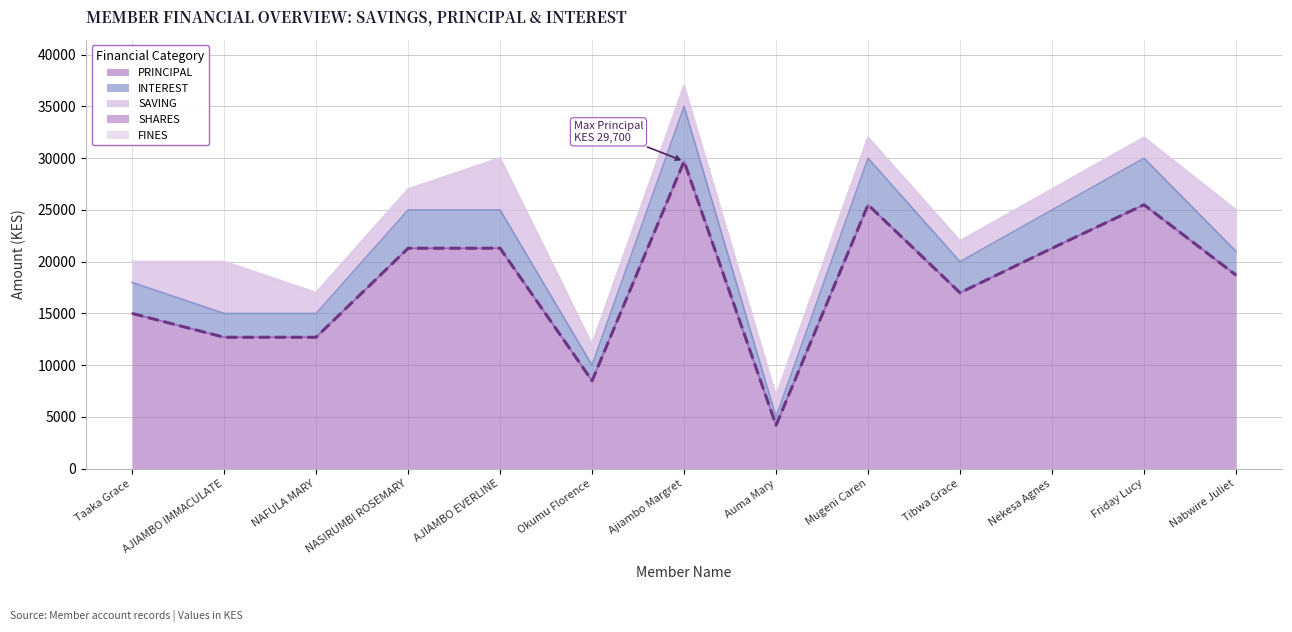

List the labels in order of PRINCIPAL value, smallest first.

Auma Mary, Okumu Florence, AJIAMBO IMMACULATE, NAFULA MARY, Taaka Grace, Tibwa Grace, Nabwire Juliet, NASIRUMBI ROSEMARY, AJIAMBO EVERLINE, Nekesa Agnes, Mugeni Caren, Friday Lucy, Ajiambo Margret